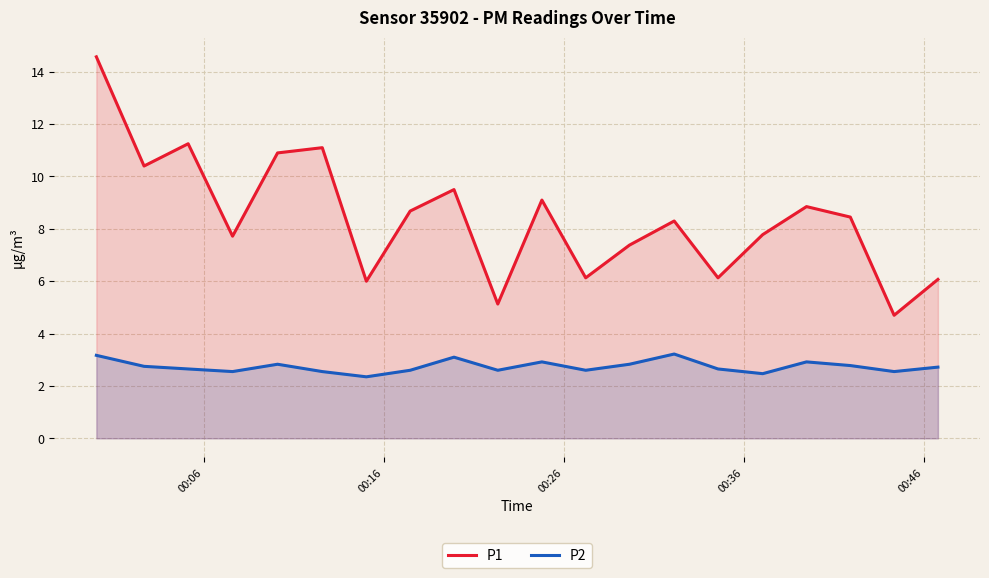

What is the greatest value displayed?

14.6